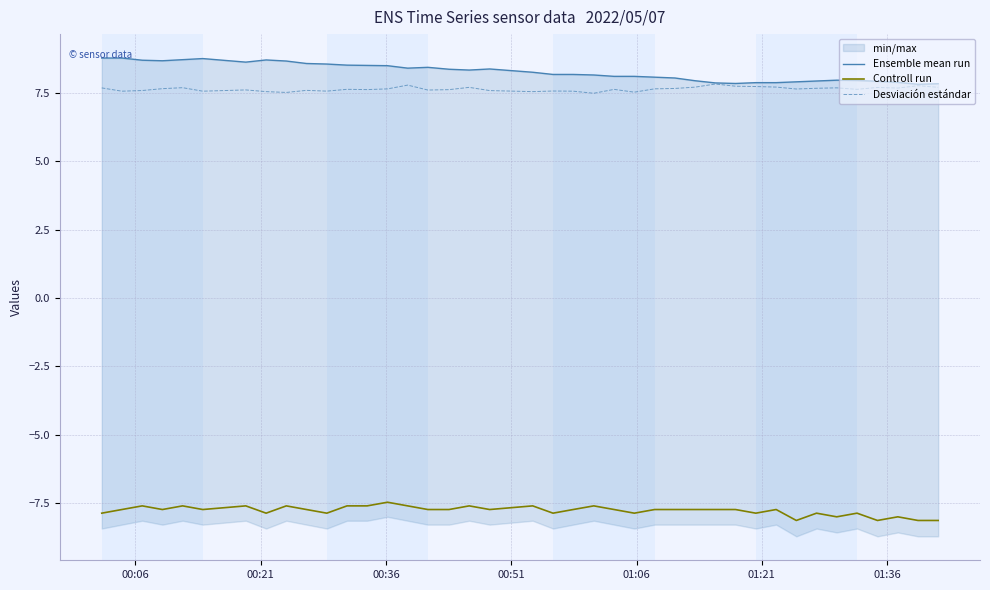

Is this an area chart (filled region under the line)?

No